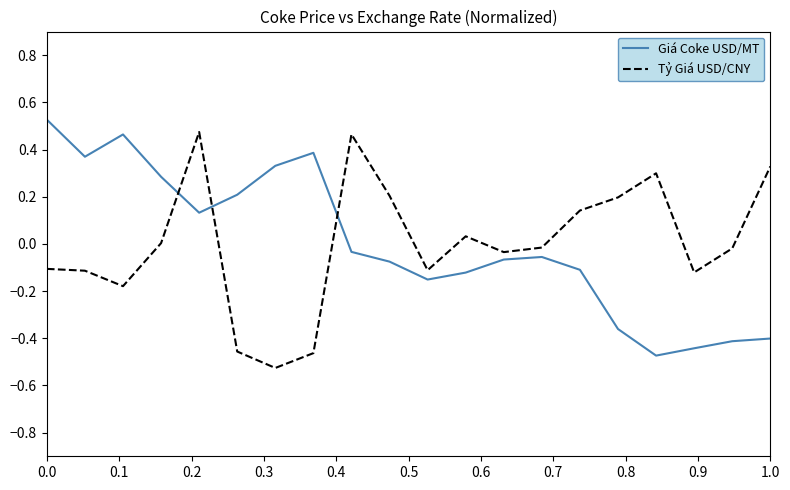

What is the difference between the maximum and minimum values in the Tỷ Giá USD/CNY series?

1.0